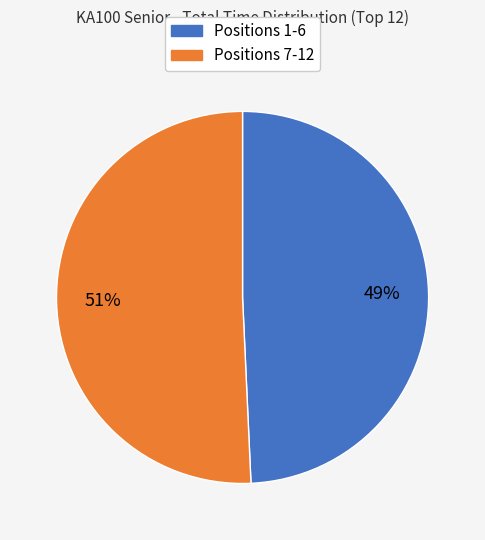

To the nearest percent, what is the average slice percentage?

50%